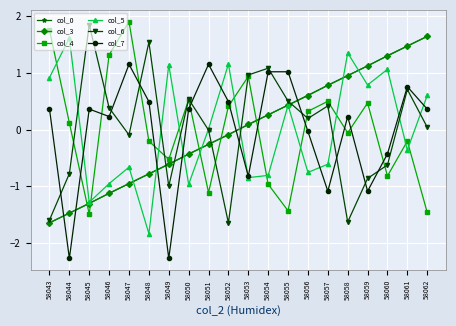

Does the chart have visible grid lines?

Yes